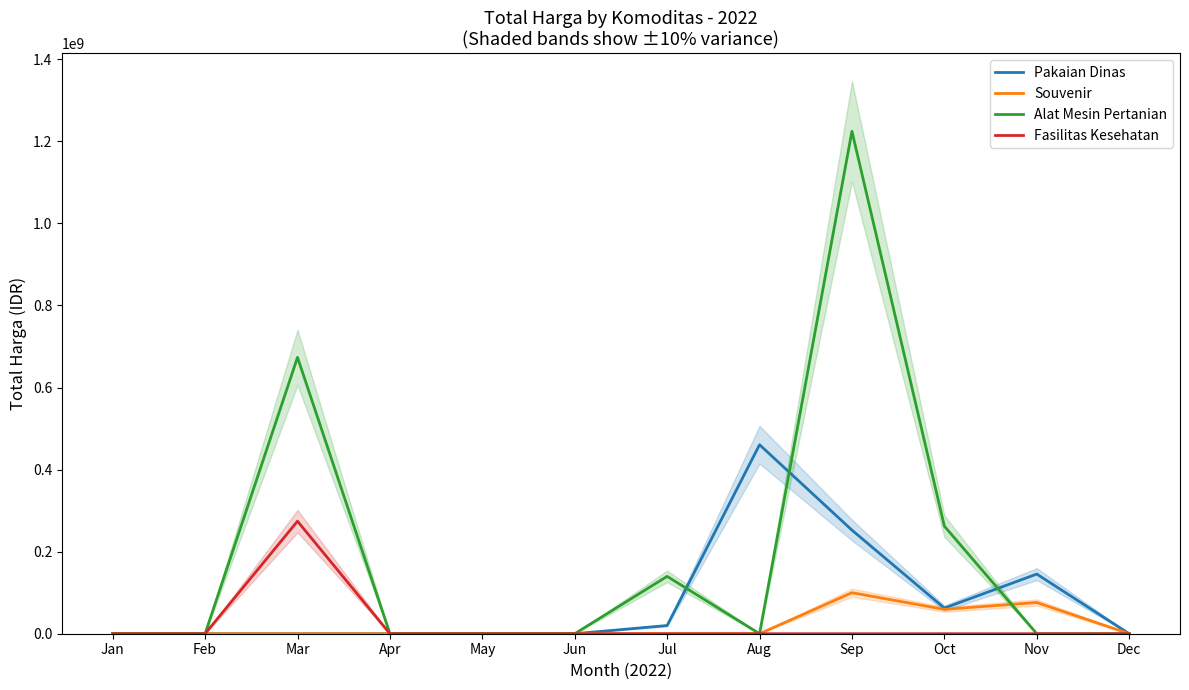

What are all the series names shown in the legend?

Pakaian Dinas, Souvenir, Alat Mesin Pertanian, Fasilitas Kesehatan